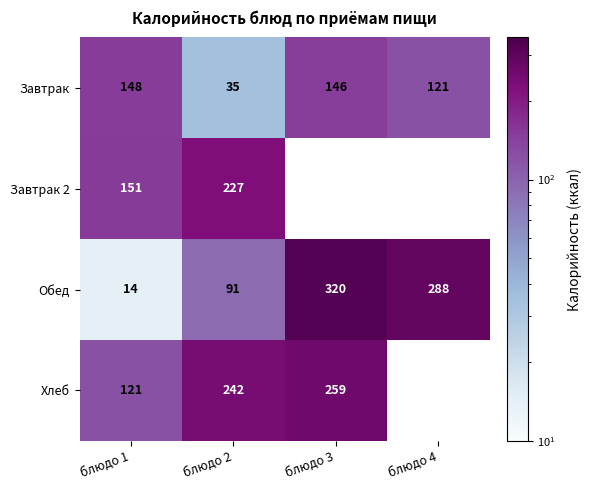

What is the difference between the Хлеб values at блюдо 2 and блюдо 3?

17